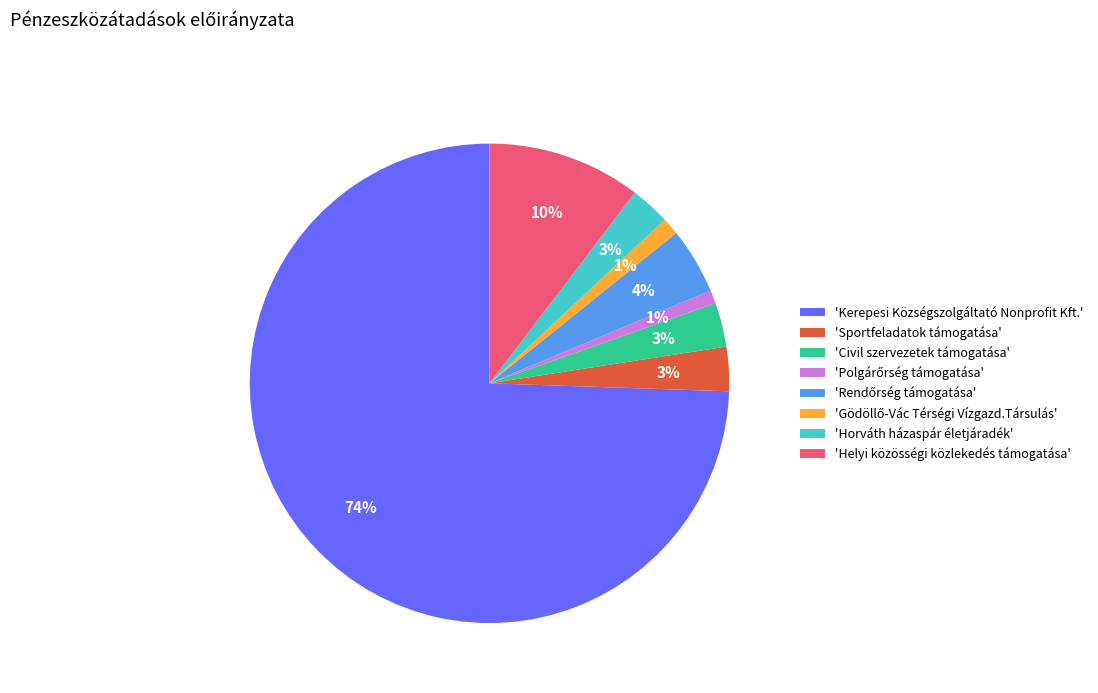

Which category accounts for the majority?

'Kerepesi Községszolgáltató Nonprofit Kft.'